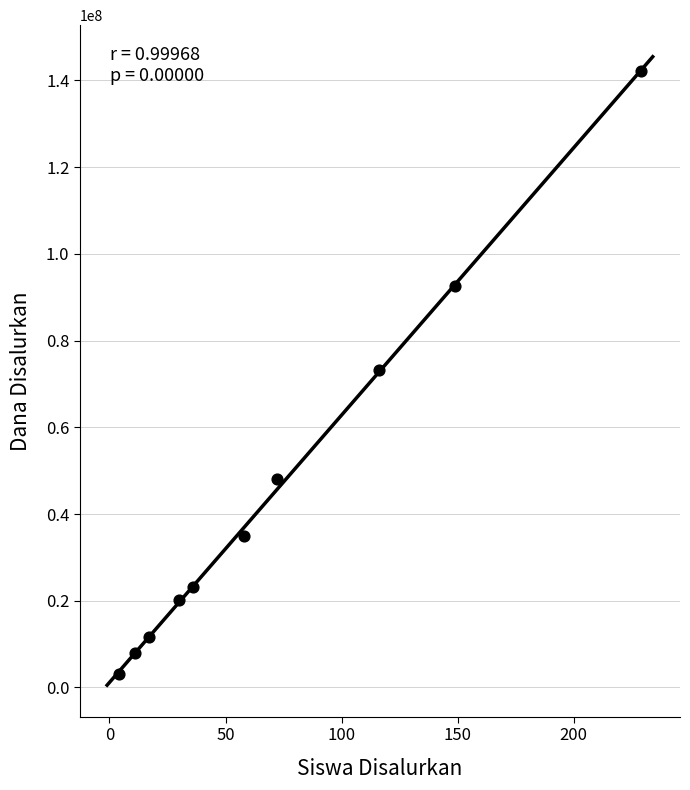

What is the range of Y values (max minus min)?

139125000